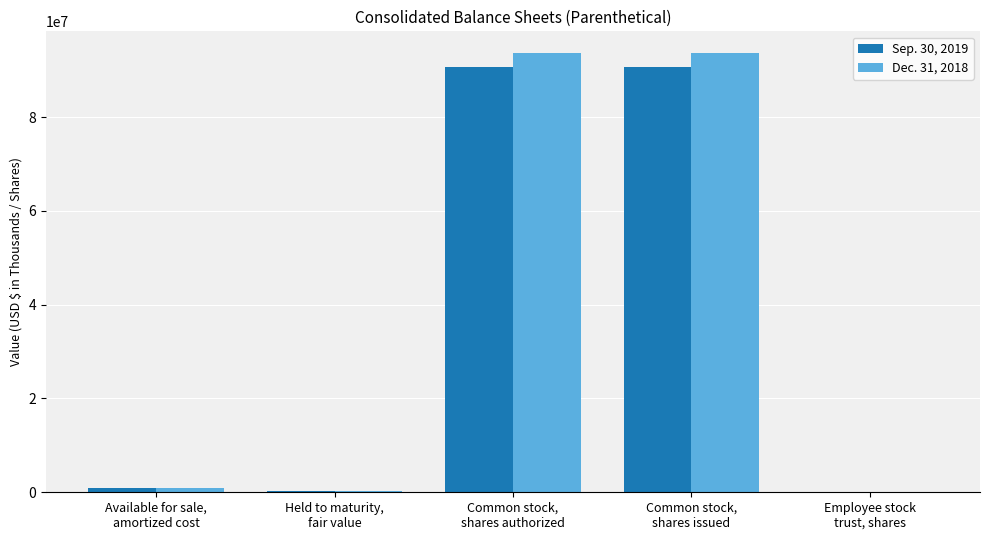

What is the greatest value displayed?

93610217